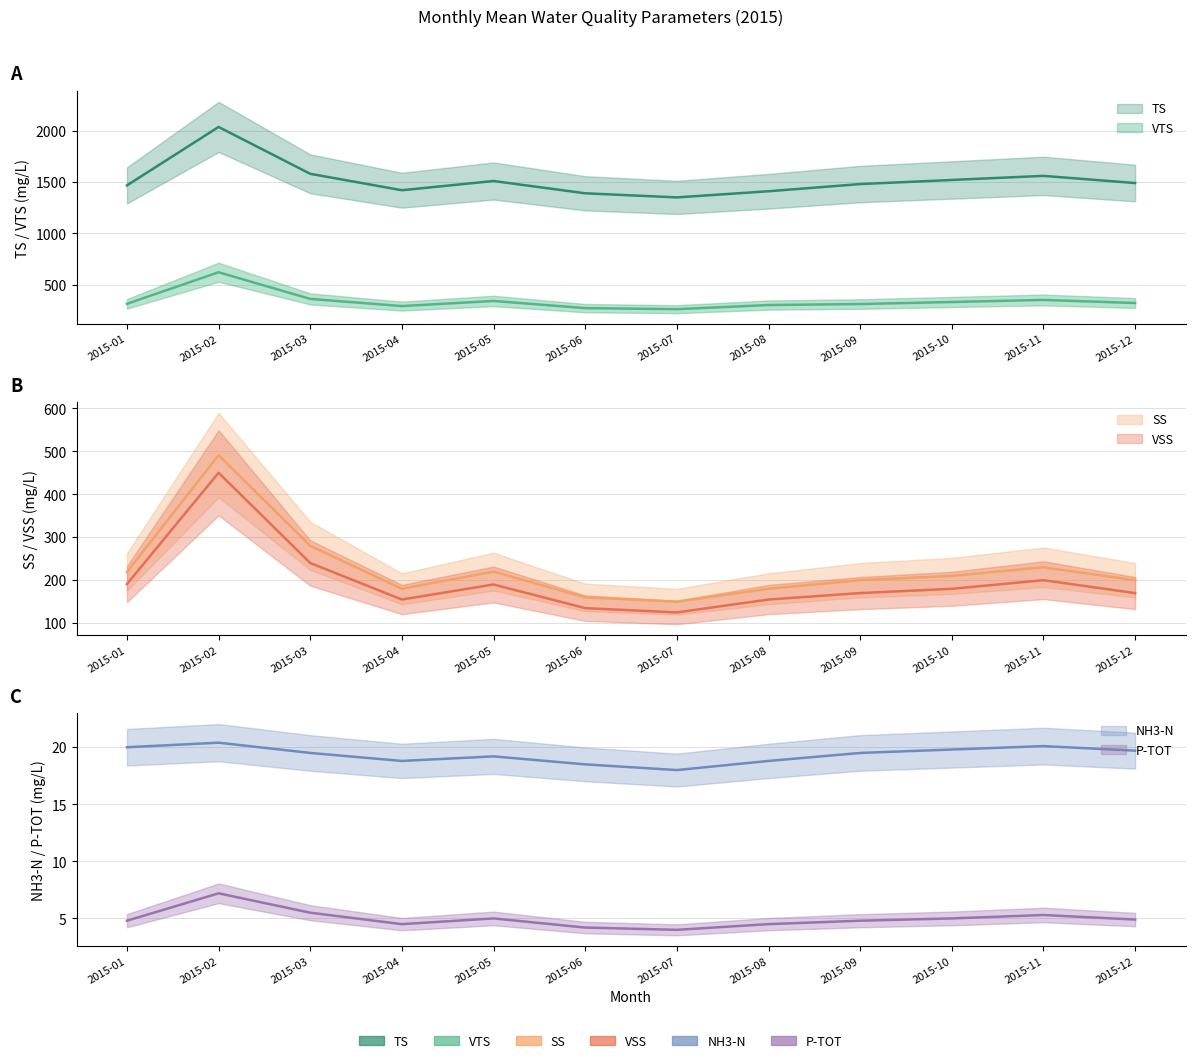

Read the NH3-N value at 2015-02.

20.4